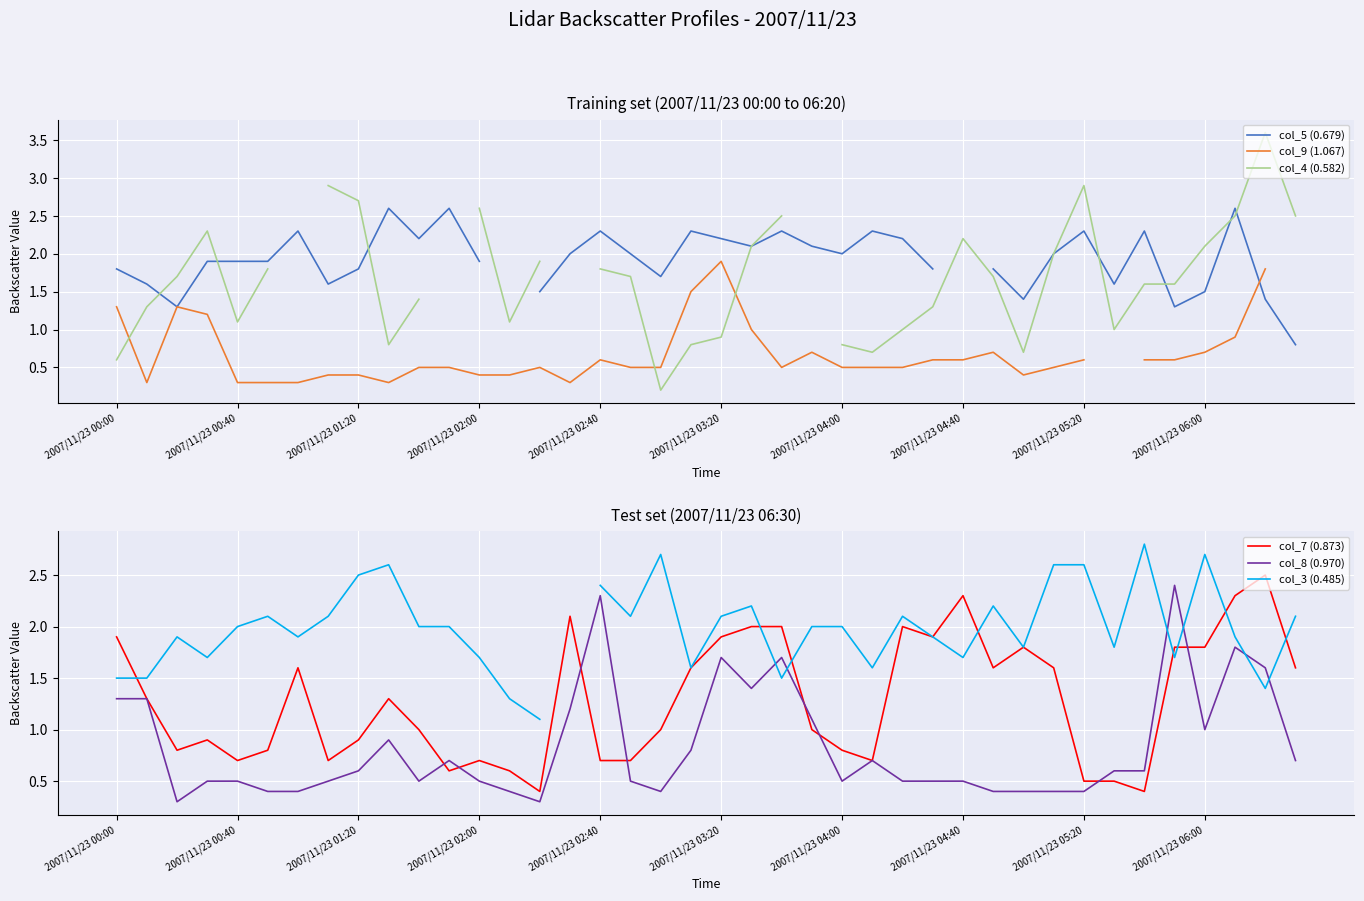

The col_8 (0.970) series shows 0.4 at 31. True or false?

True